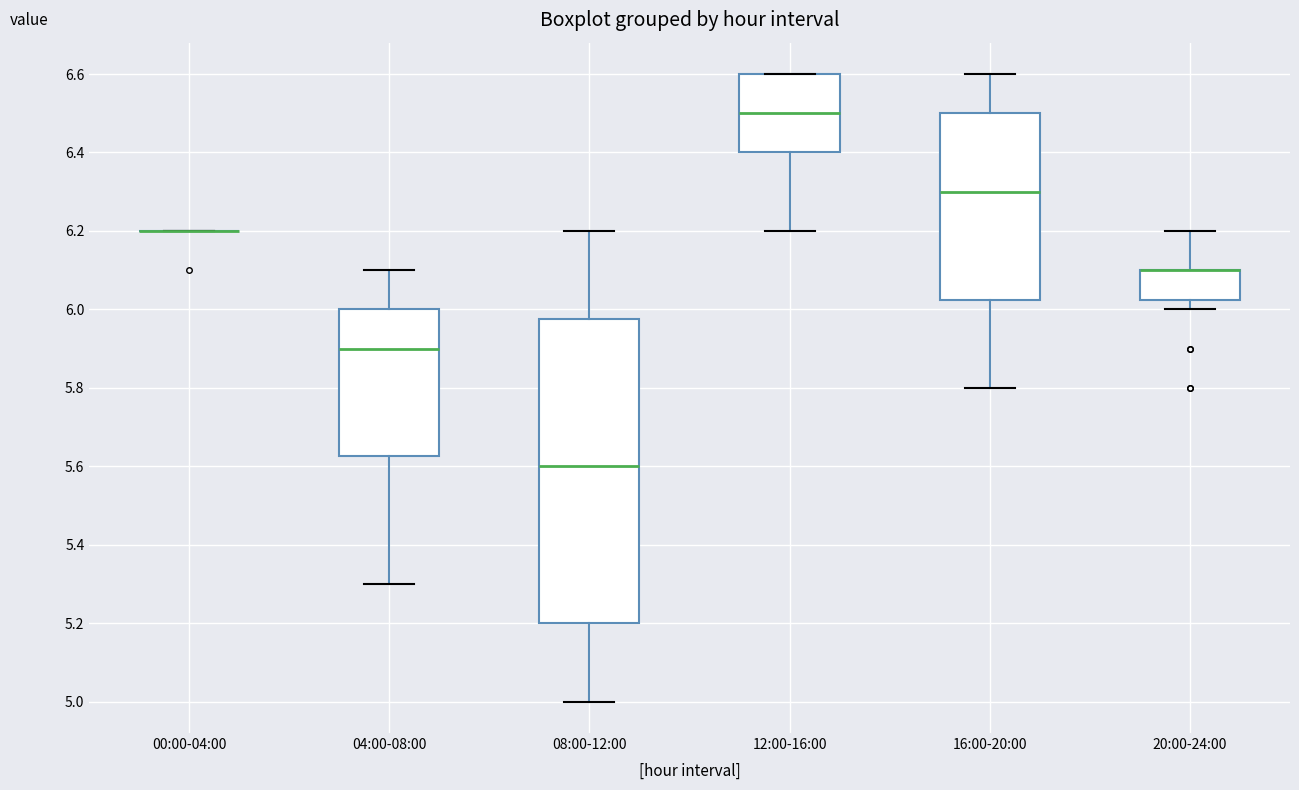

Where is the upper edge of the box for 08:00-12:00 on the y-axis? The values are not printed on the chart, so give them approximately, as read against the axis.

5.98